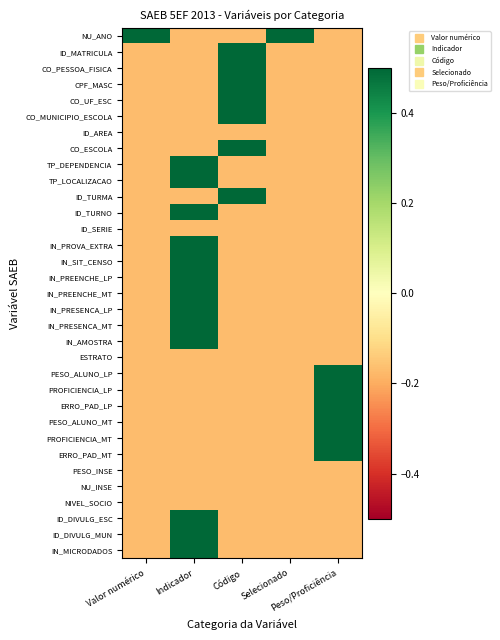

Count the number of data series in this chart.

33